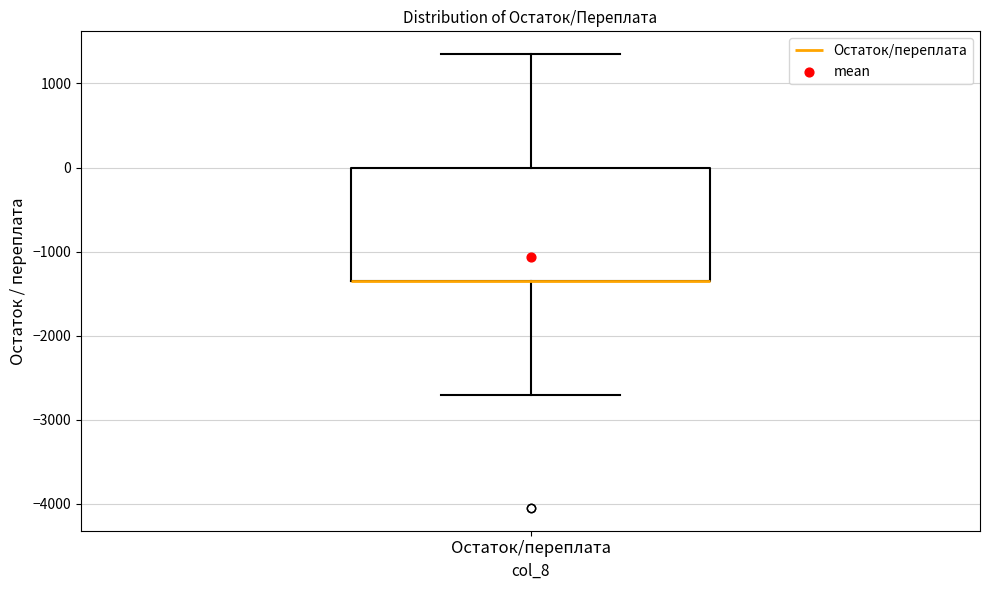

Where does the upper whisker of the box for Остаток/переплата end on the y-axis? The values are not printed on the chart, so give them approximately, as read against the axis.

1400